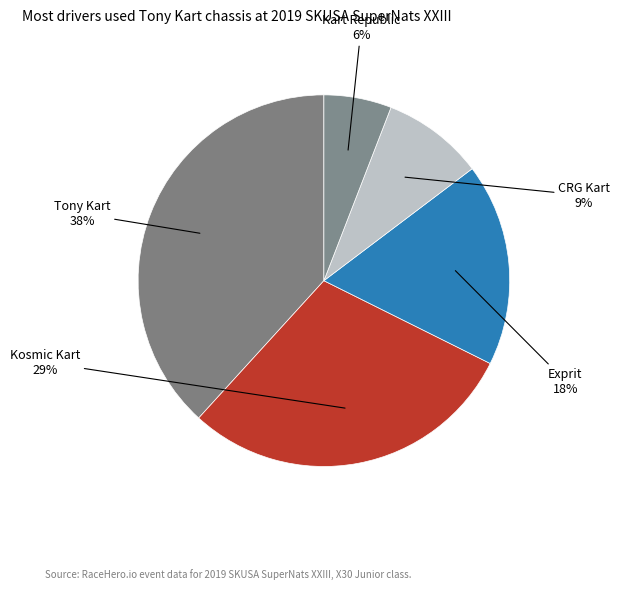

To the nearest percent, what portion does Tony Kart represent?

38%